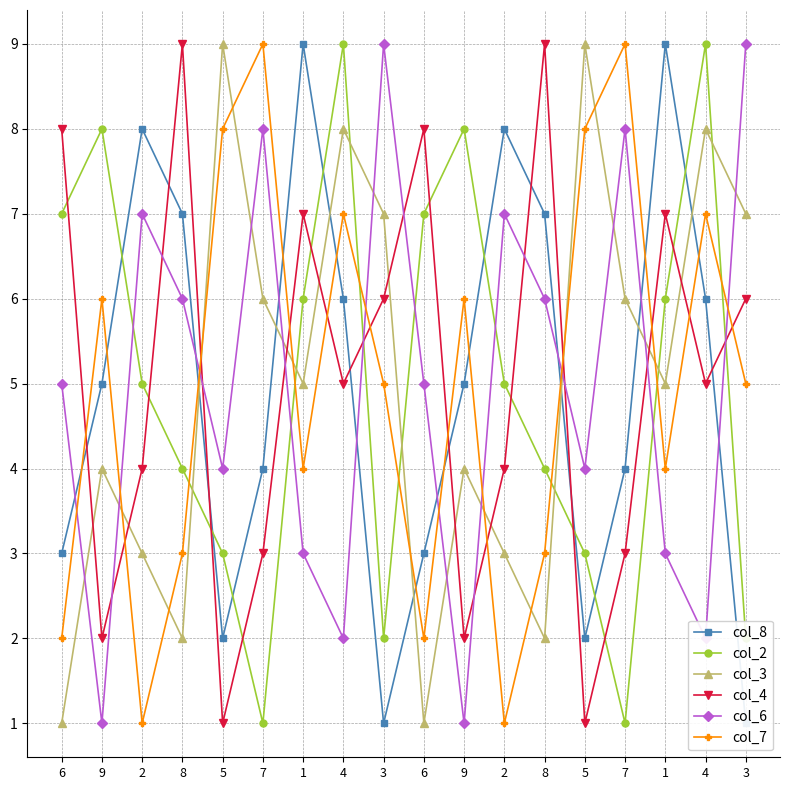

Where do col_2 and col_8 first cross each other?

9 and 2